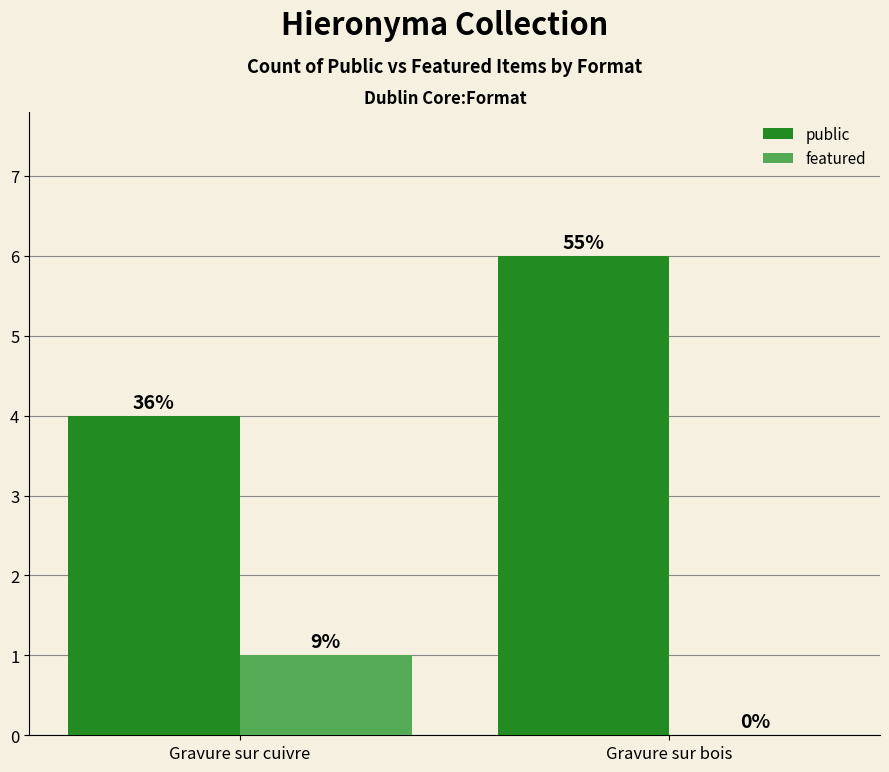

How many groups of bars are there?

2